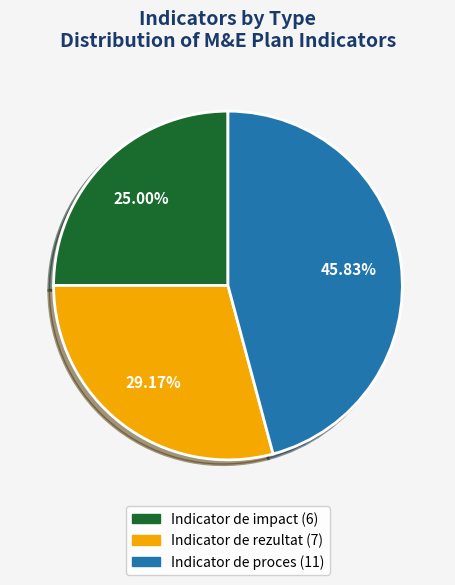

To the nearest percent, what percentage of the pie is Indicator de proces?

46%